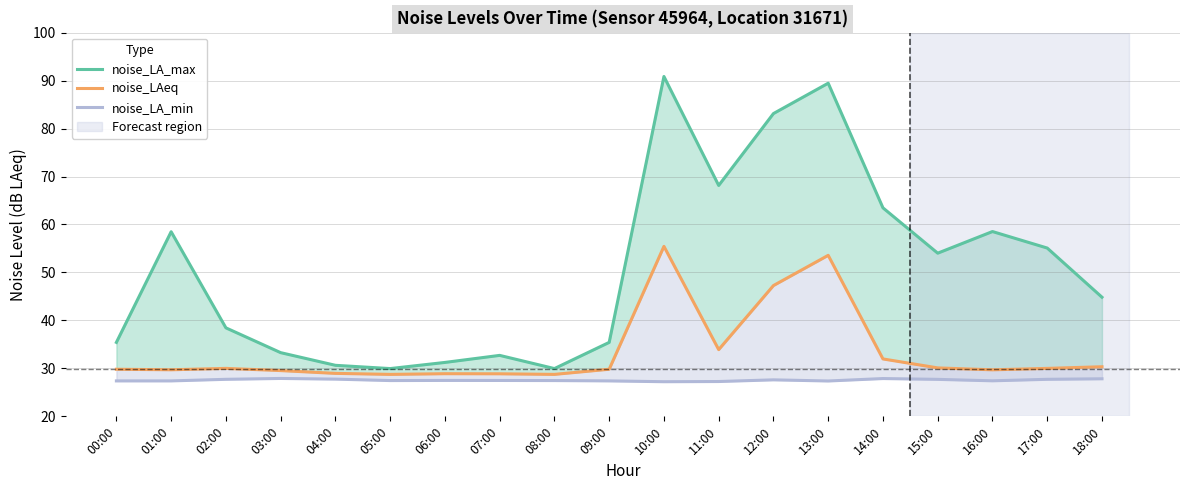

How many distinct data groups are displayed?

3